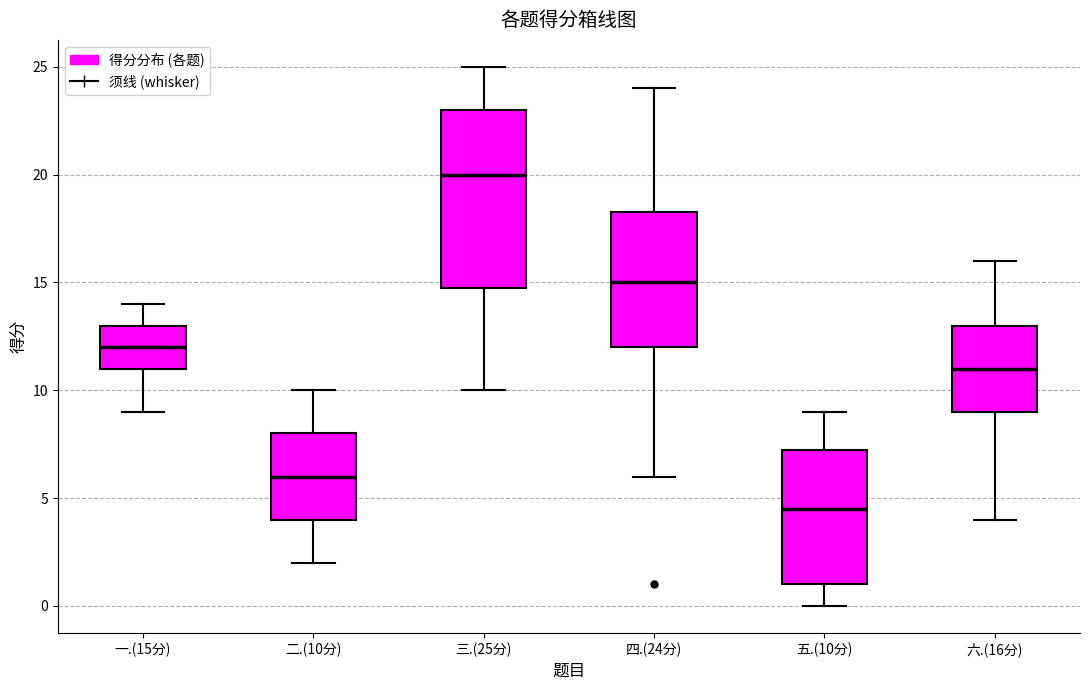

Comparing the boxes themselves (not the whiskers), which one is the tallest?

三.(25分)